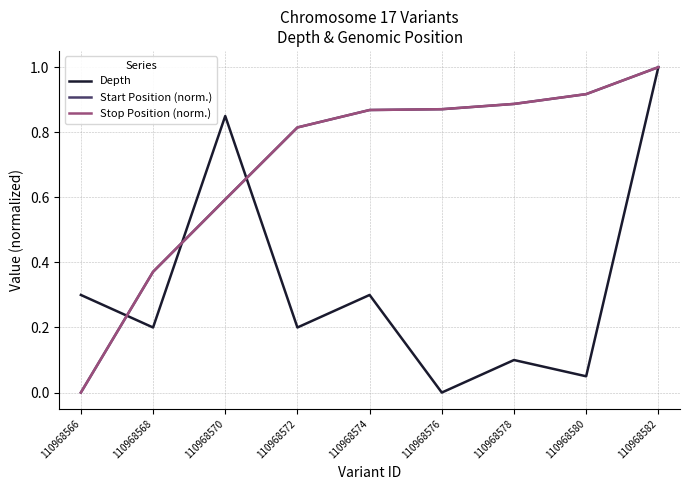

What is the sum of all Start Position (norm.) values?

6.3